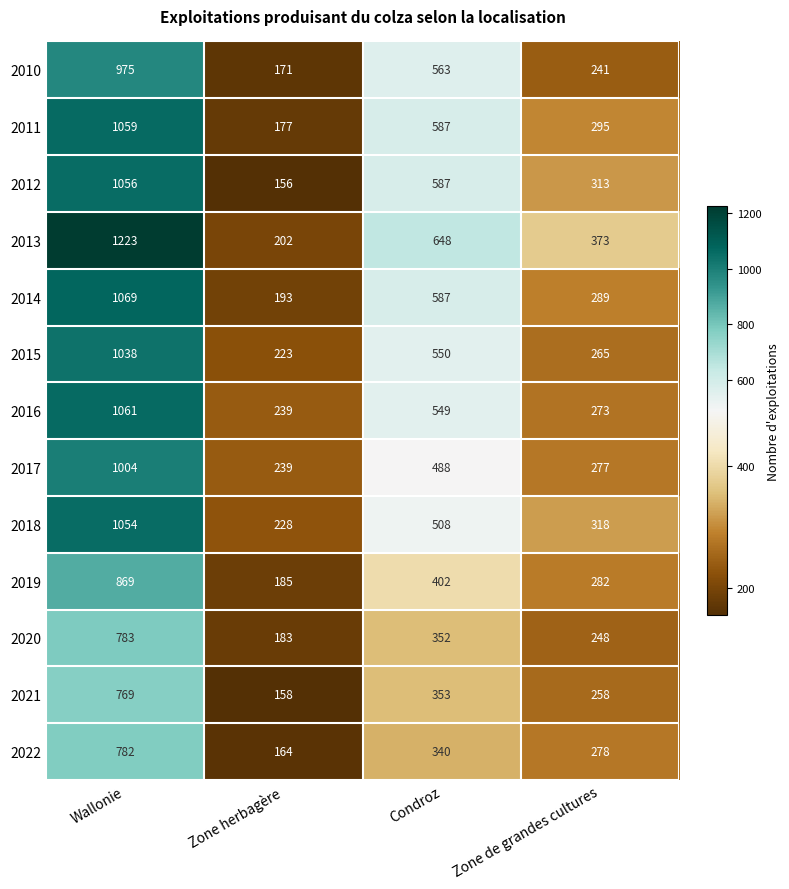

Between Condroz and Zone de grandes cultures, which series saw the biggest shift?

2010